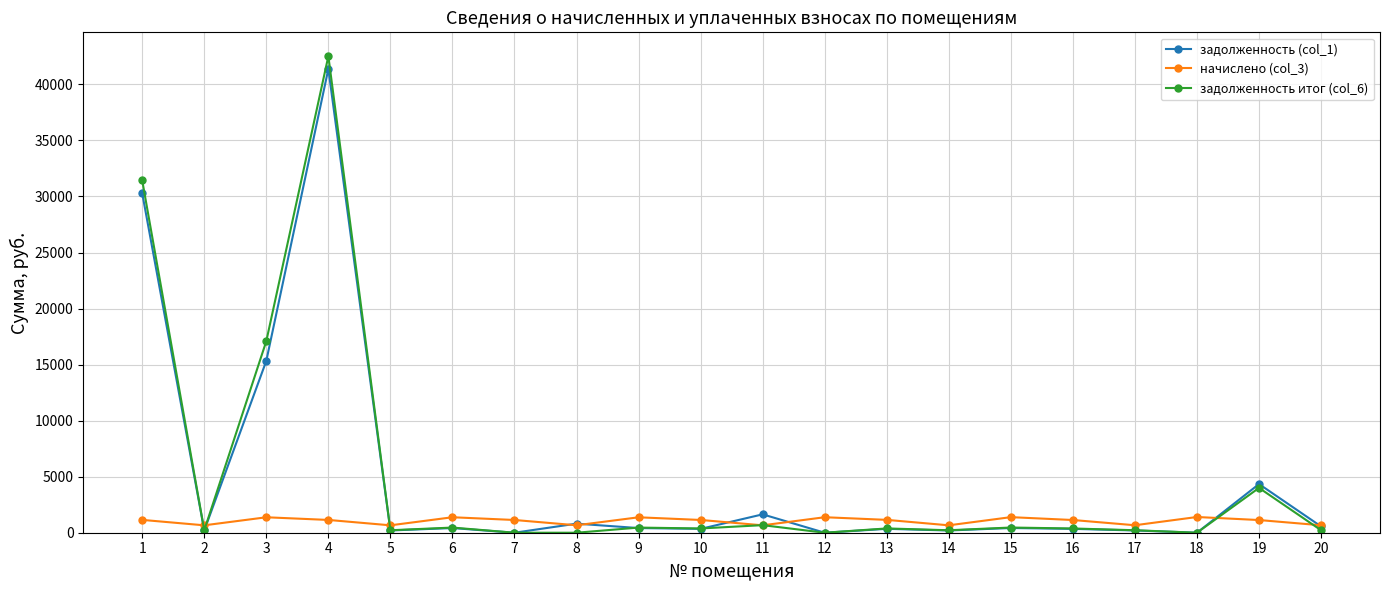

Is it true that задолженность итог (col_6) equals 23313.8 at 3?

False